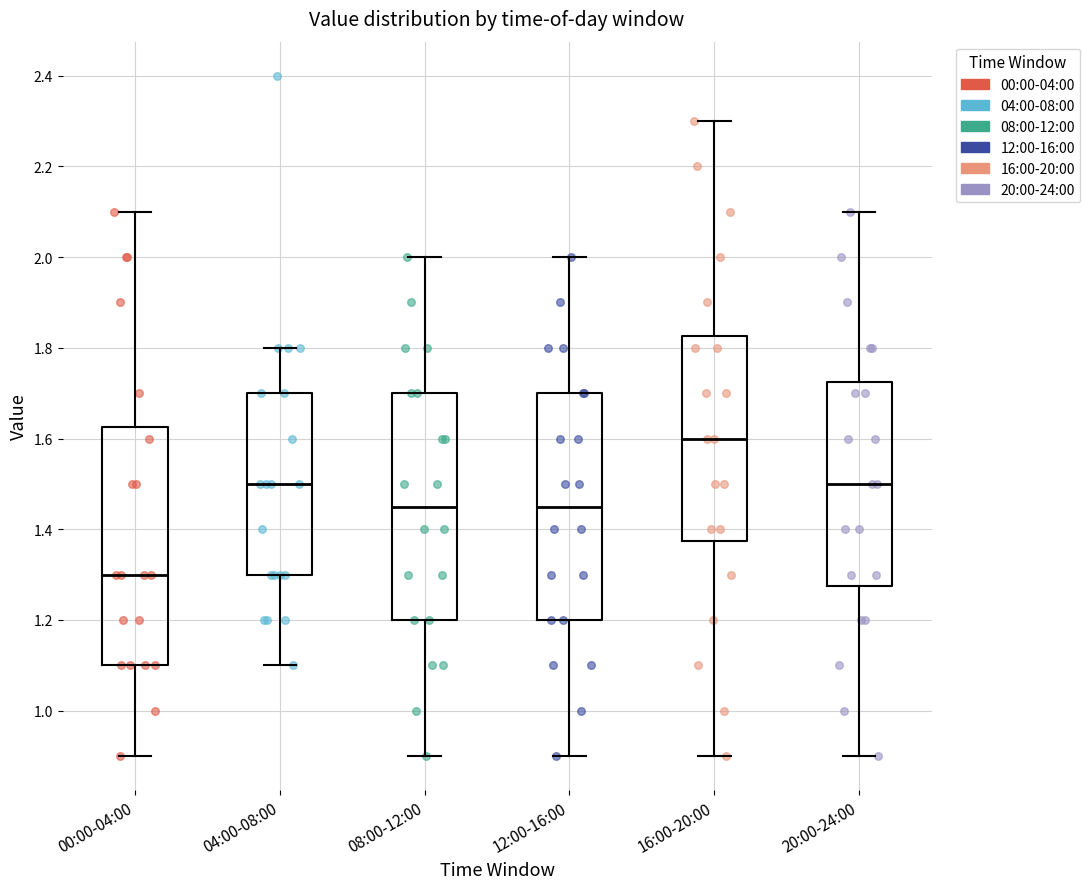

Reading left to right, read every box against the y-axis: the position of its median line, the range the box covers, and the ends of its whiskers. The values are not printed on the chart, so give them approximately, as read against the axis.

00:00-04:00: median 1.30, box 1.10 to 1.62, whiskers 0.90 to 2.10
04:00-08:00: median 1.50, box 1.30 to 1.70, whiskers 1.10 to 1.80
08:00-12:00: median 1.46, box 1.20 to 1.70, whiskers 0.90 to 2.00
12:00-16:00: median 1.46, box 1.20 to 1.70, whiskers 0.90 to 2.00
16:00-20:00: median 1.60, box 1.38 to 1.82, whiskers 0.90 to 2.30
20:00-24:00: median 1.50, box 1.28 to 1.72, whiskers 0.90 to 2.10